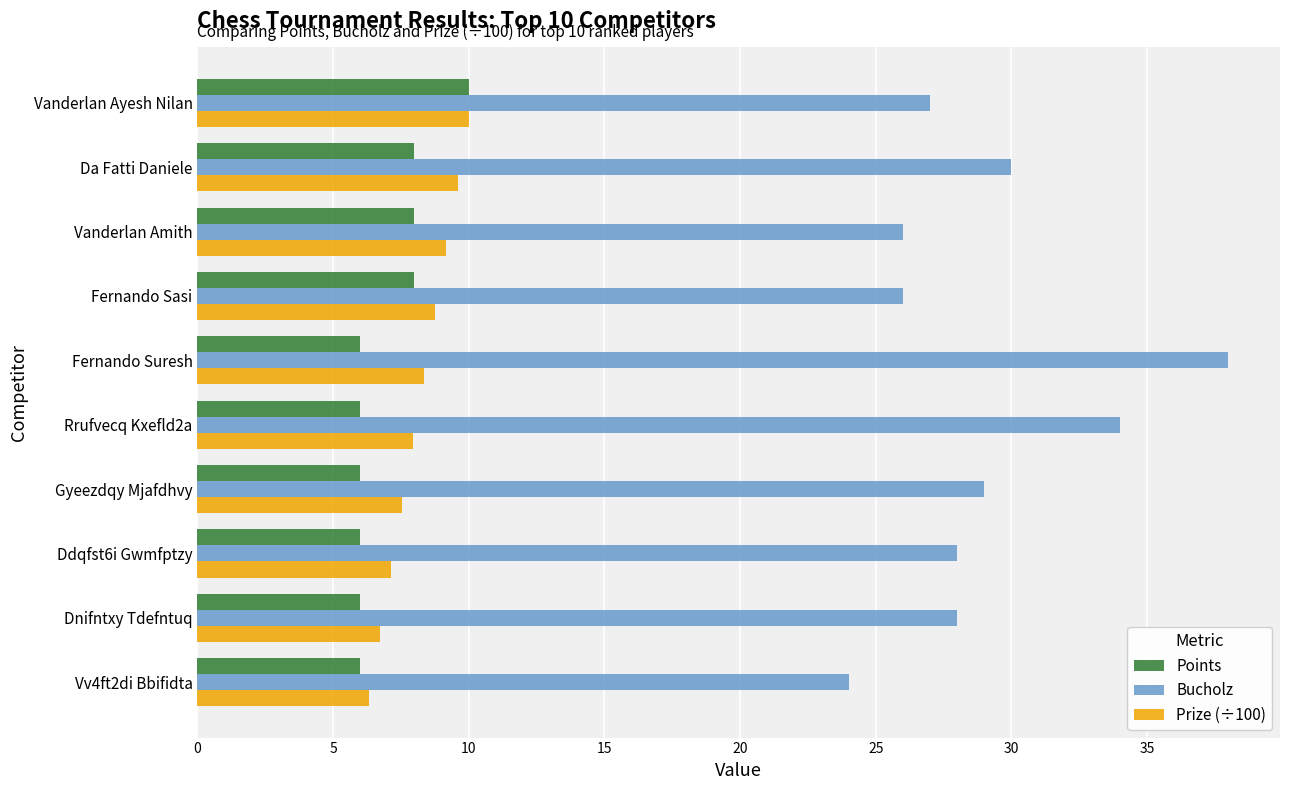

Which series changed the most between Da Fatti Daniele and Vanderlan Amith?

Bucholz